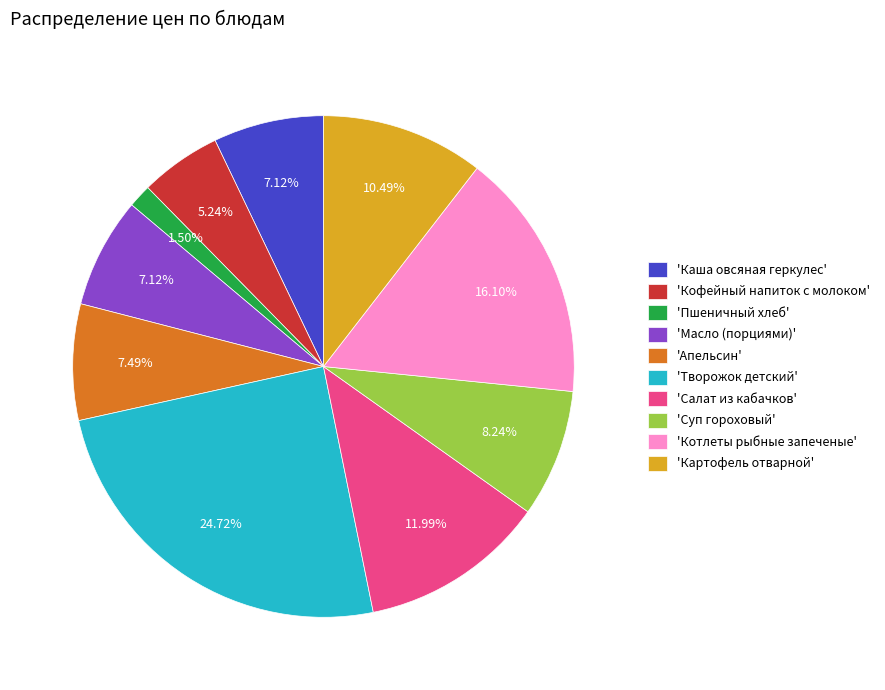

Does any single category account for the majority?

No